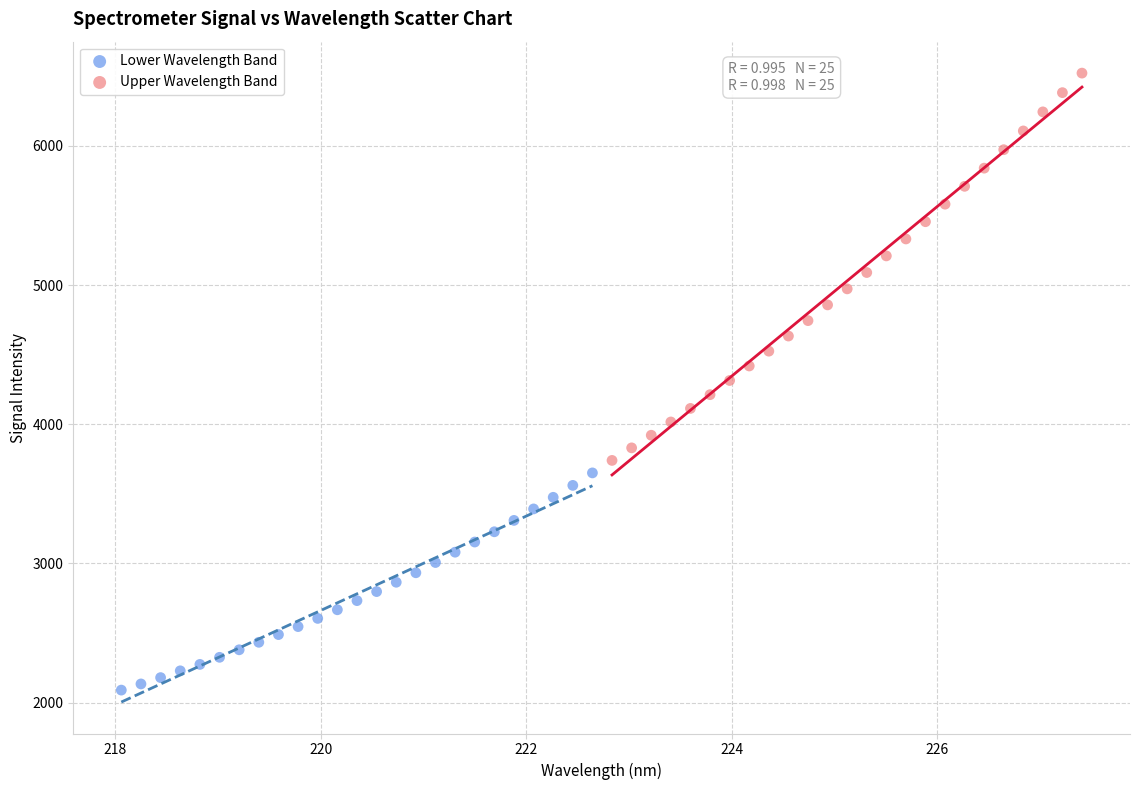

Which series has the widest spread of Y values?

Upper Wavelength Band